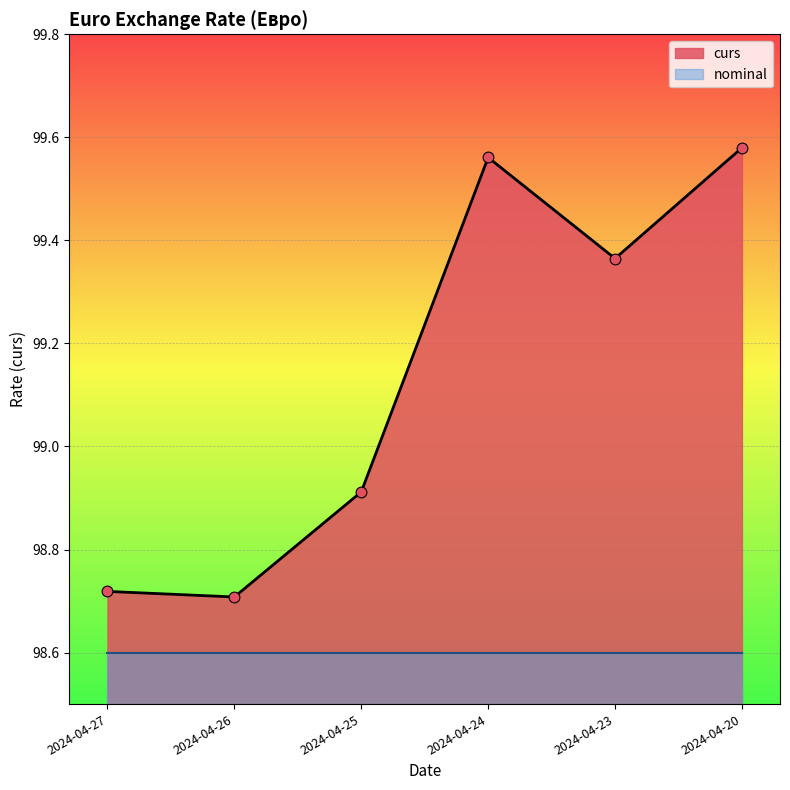

What is the change in value from 2024-04-27 to 2024-04-23?

+0.6